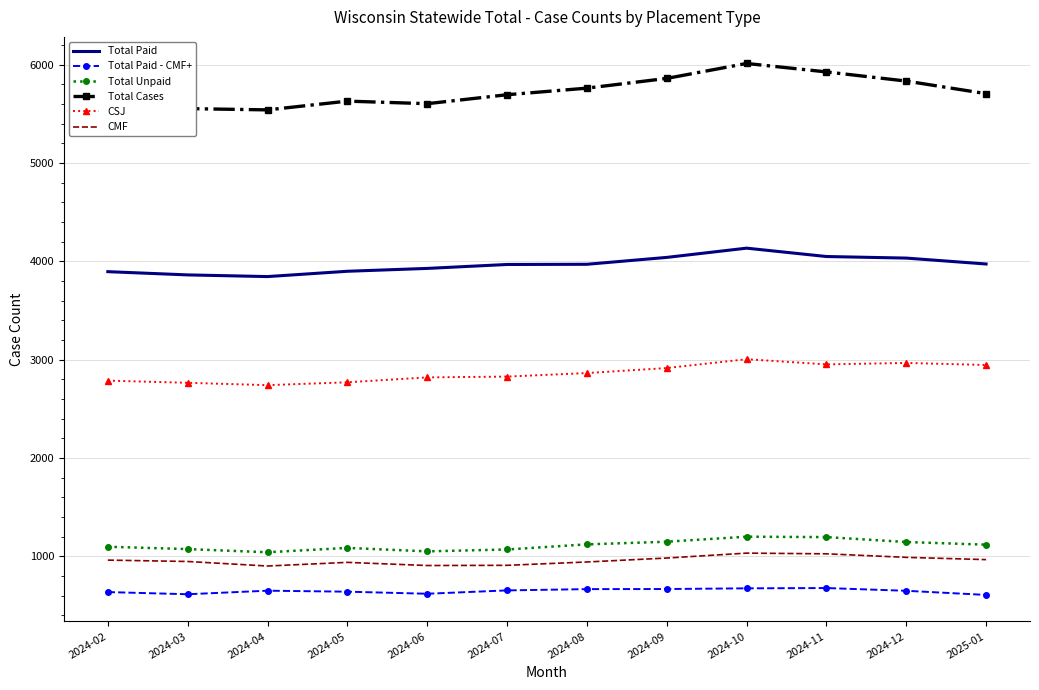

What is the highest value of the Total Paid series?

4135